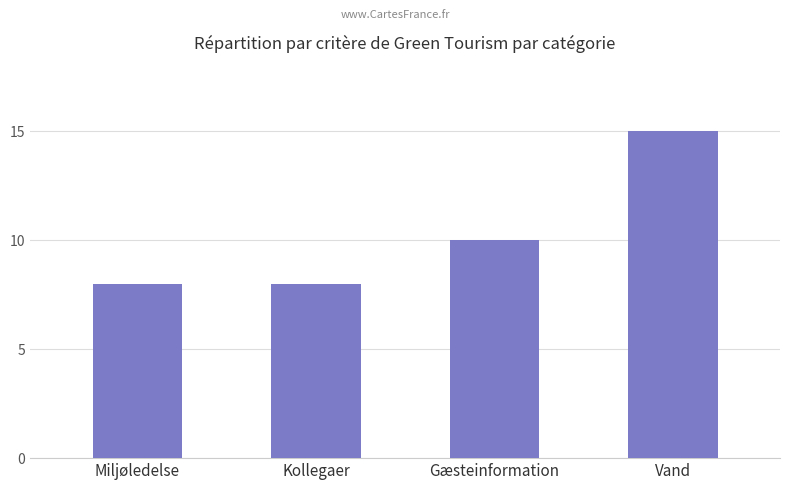

What is the sum of all values?

41